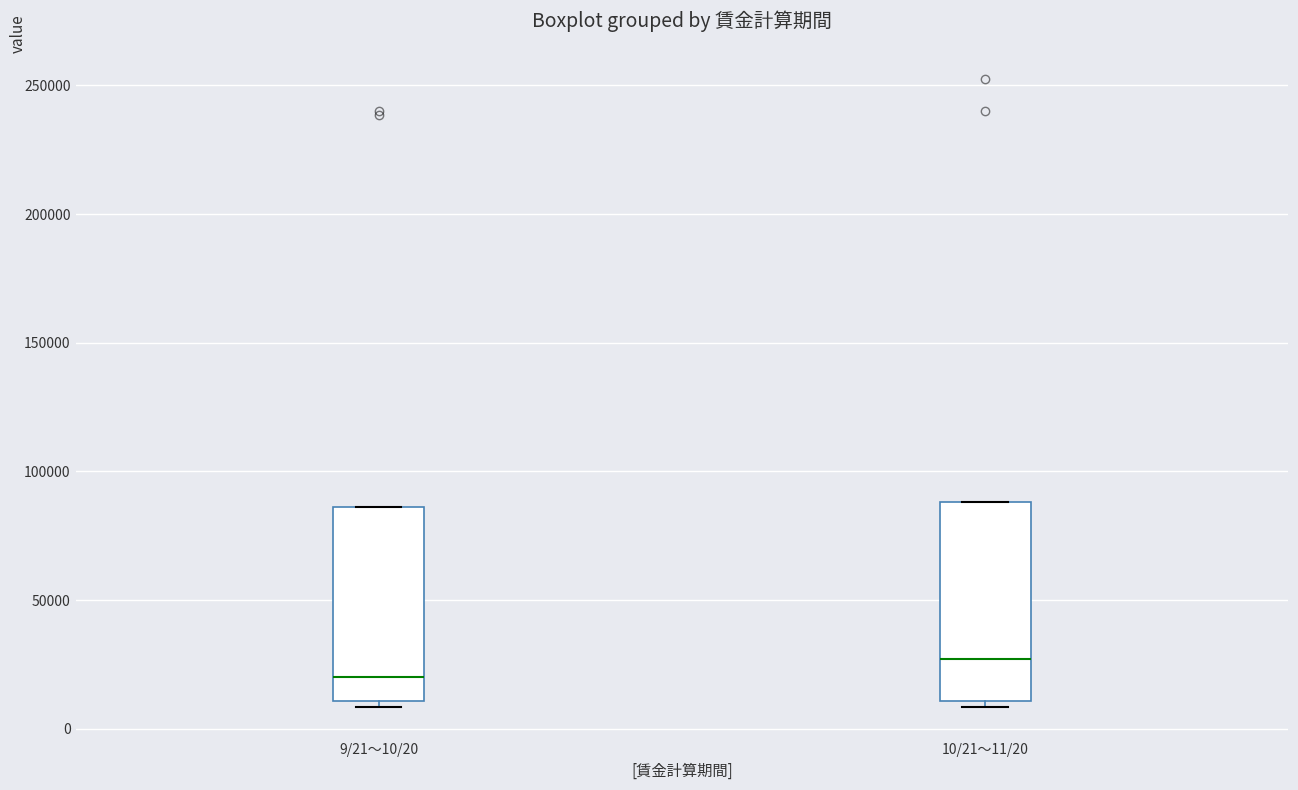

Reading left to right, read every box against the y-axis: the position of its median line, the range the box covers, and the ends of its whiskers. The values are not printed on the chart, so give them approximately, as read against the axis.

9/21～10/20: median 20000, box 10000 to 85000, whiskers 10000 (just below the box's lower edge) to 85000
10/21～11/20: median 25000, box 10000 to 90000, whiskers 10000 (just below the box's lower edge) to 90000